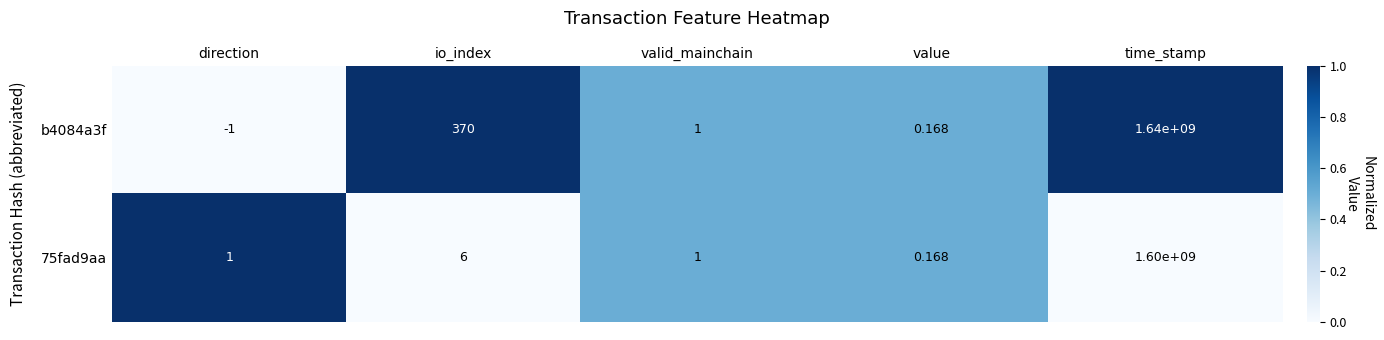

At which label is b4084a3f closest to 819999999?

io_index